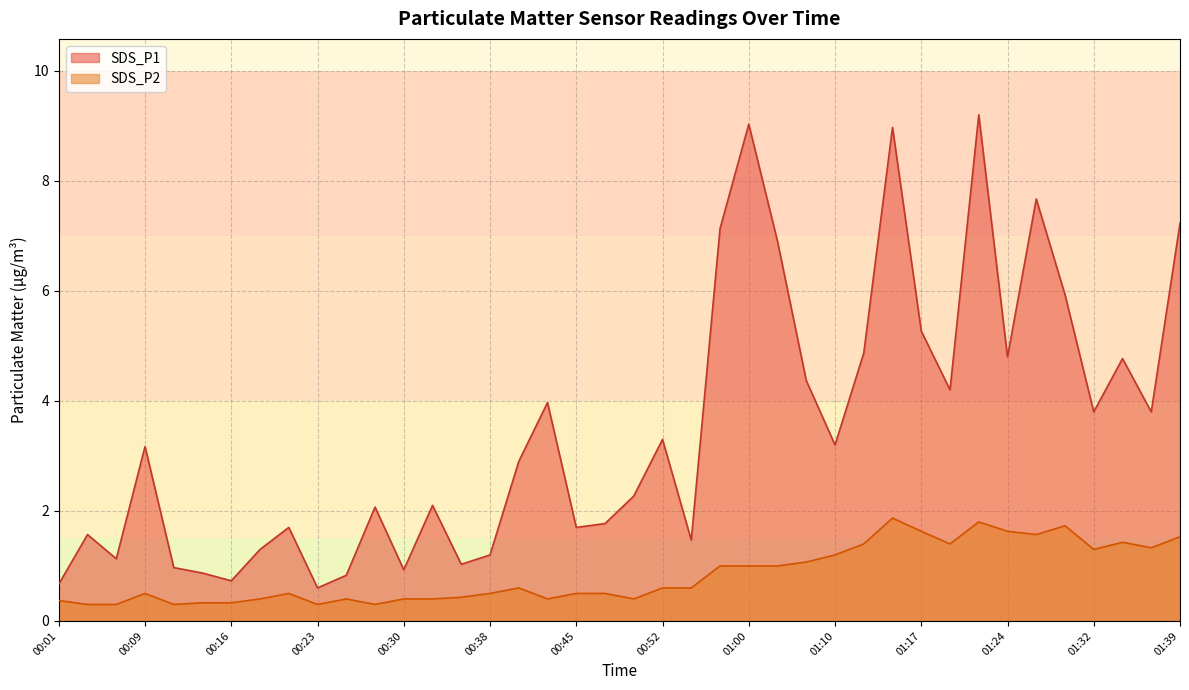

True or false: SDS_P2 and SDS_P1 cross at least once.

False